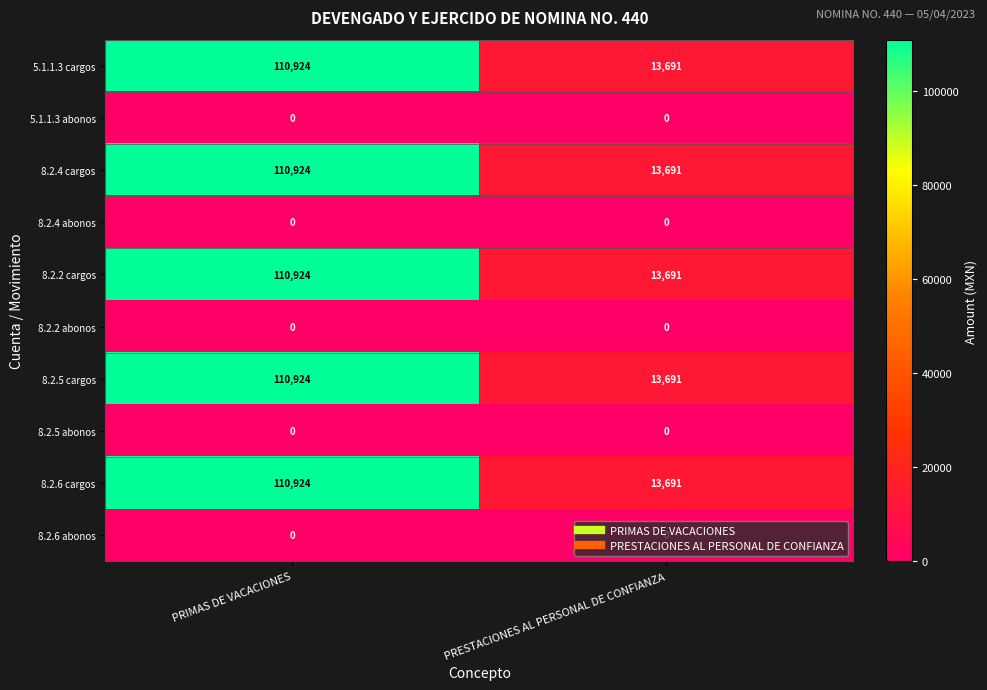

What is the spread (max minus min) of values at PRIMAS DE VACACIONES?

110924